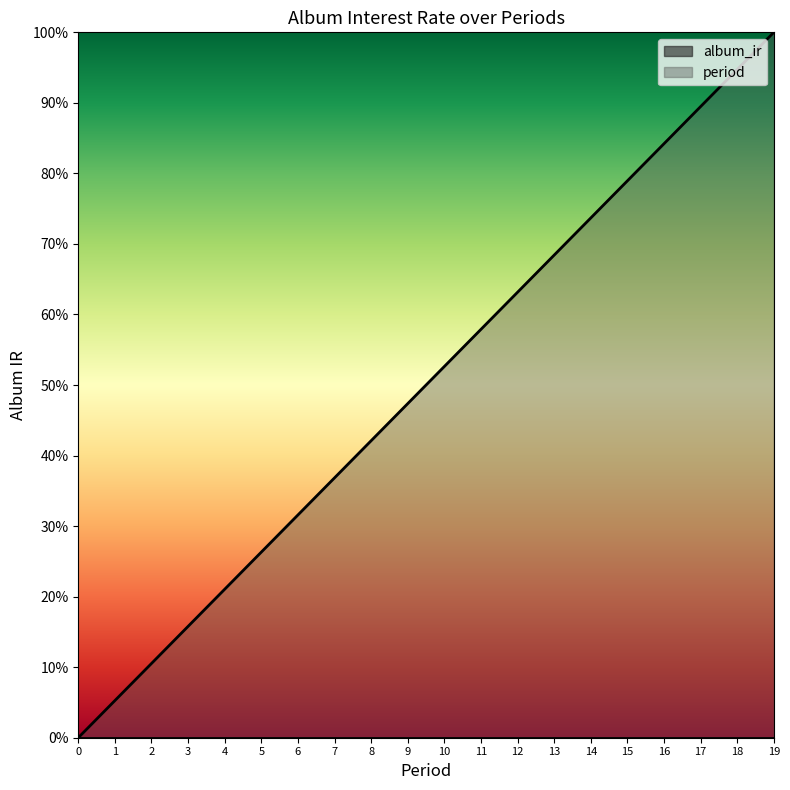

Reading left to right, list all the values displayed in this chart.

0.0	0.1	0.1	0.2	0.2	0.3	0.3	0.4	0.4	0.5	0.5	0.6	0.6	0.7	0.7	0.8	0.8	0.9	0.9	1.0